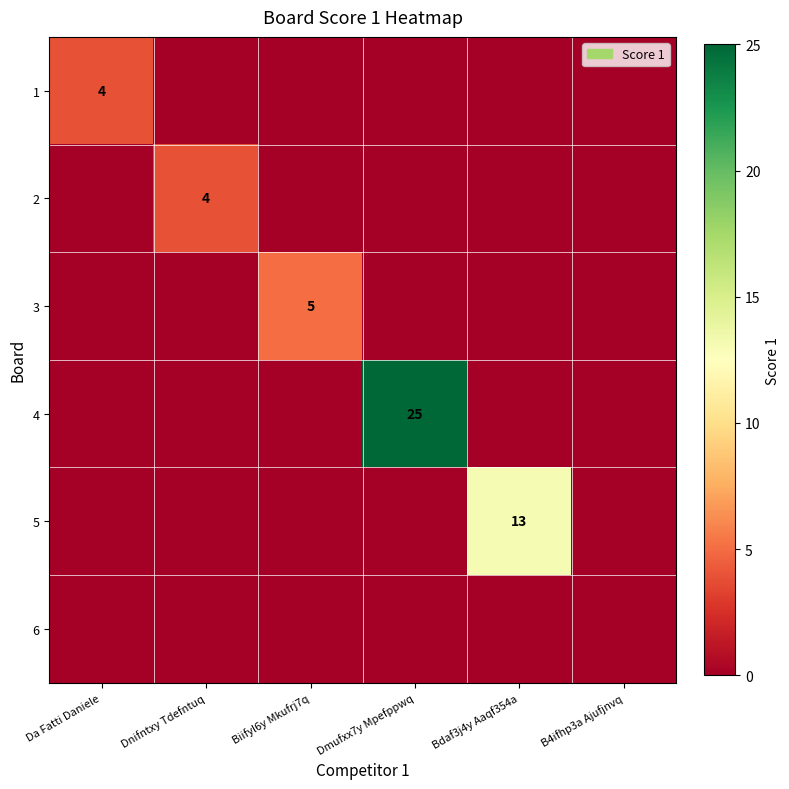

The 4 series shows 25 at Dmufxx7y Mpefppwq. True or false?

True